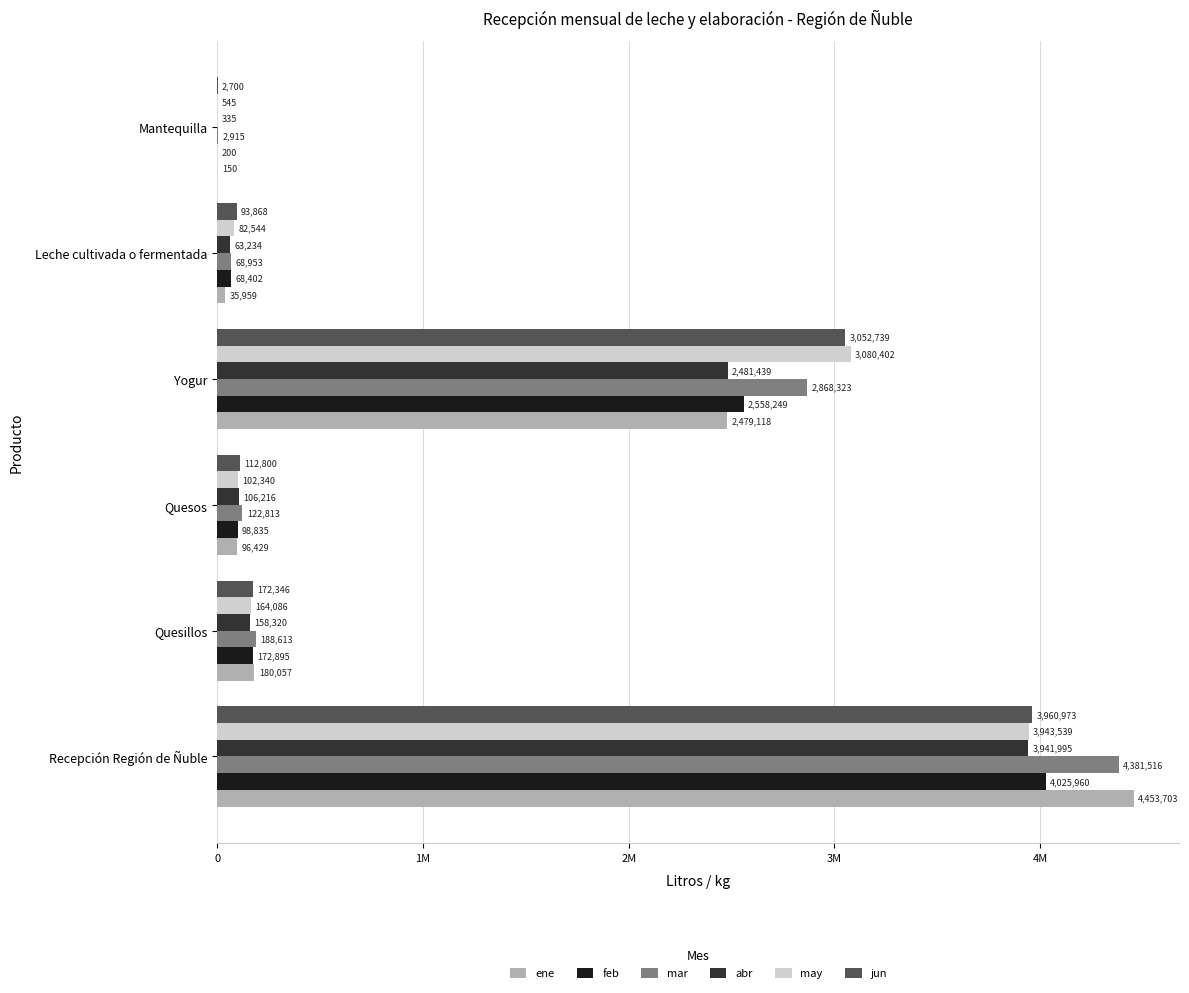

What are all the series names shown in the legend?

ene, feb, mar, abr, may, jun